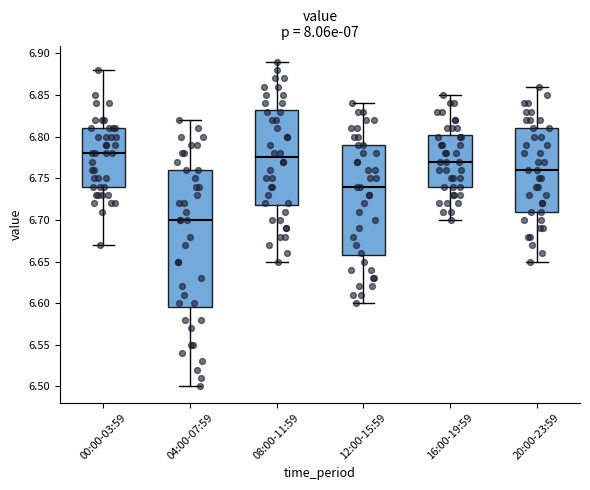

Reading left to right, transcribe this box plot: for each box, give where its median line is, the range the box spans, and where its two whiskers end, as read against the y-axis. The values are not printed on the chart, so give them approximately, as read against the axis.

00:00-03:59: median 6.780, box 6.740 to 6.810, whiskers 6.670 to 6.880
04:00-07:59: median 6.700, box 6.595 to 6.760, whiskers 6.500 to 6.820
08:00-11:59: median 6.775, box 6.720 to 6.835, whiskers 6.650 to 6.890
12:00-15:59: median 6.740, box 6.660 to 6.790, whiskers 6.600 to 6.840
16:00-19:59: median 6.770, box 6.740 to 6.805, whiskers 6.700 to 6.850
20:00-23:59: median 6.760, box 6.710 to 6.810, whiskers 6.650 to 6.860